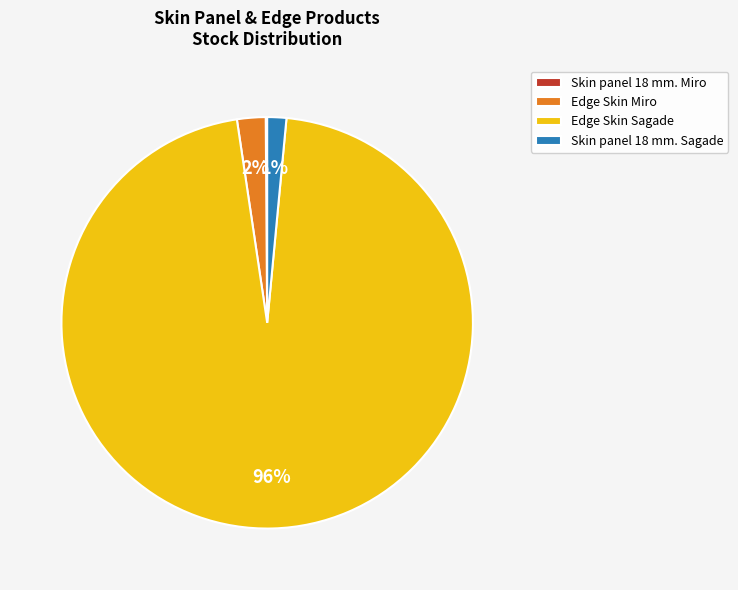

Is there a majority slice in this chart?

Yes